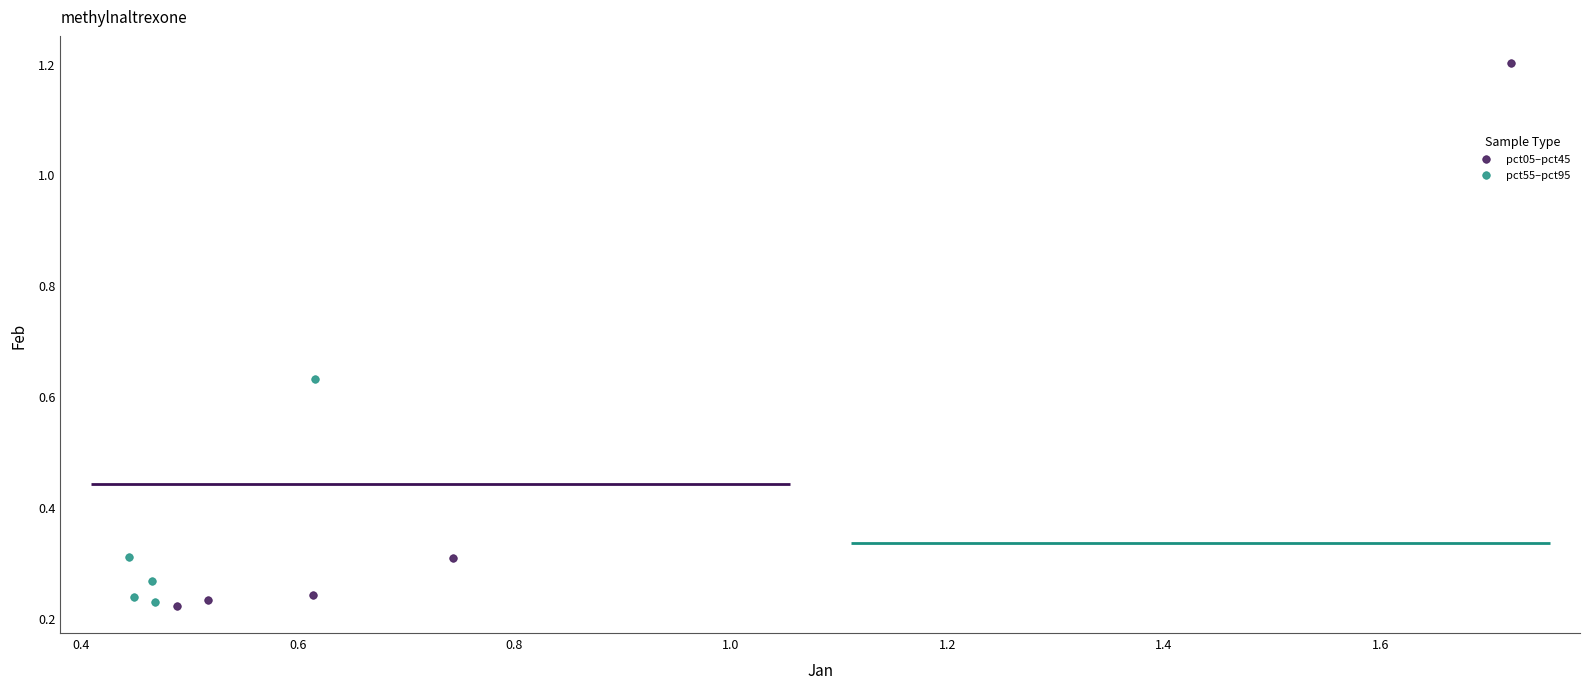

Which series reaches the maximum Y coordinate?

pct05–pct45